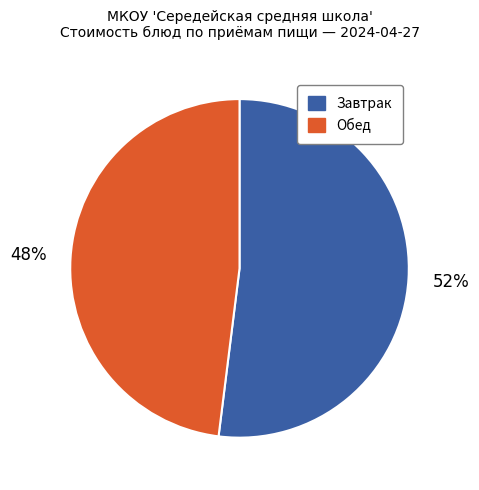

To the nearest percent, what is the average slice percentage?

50%